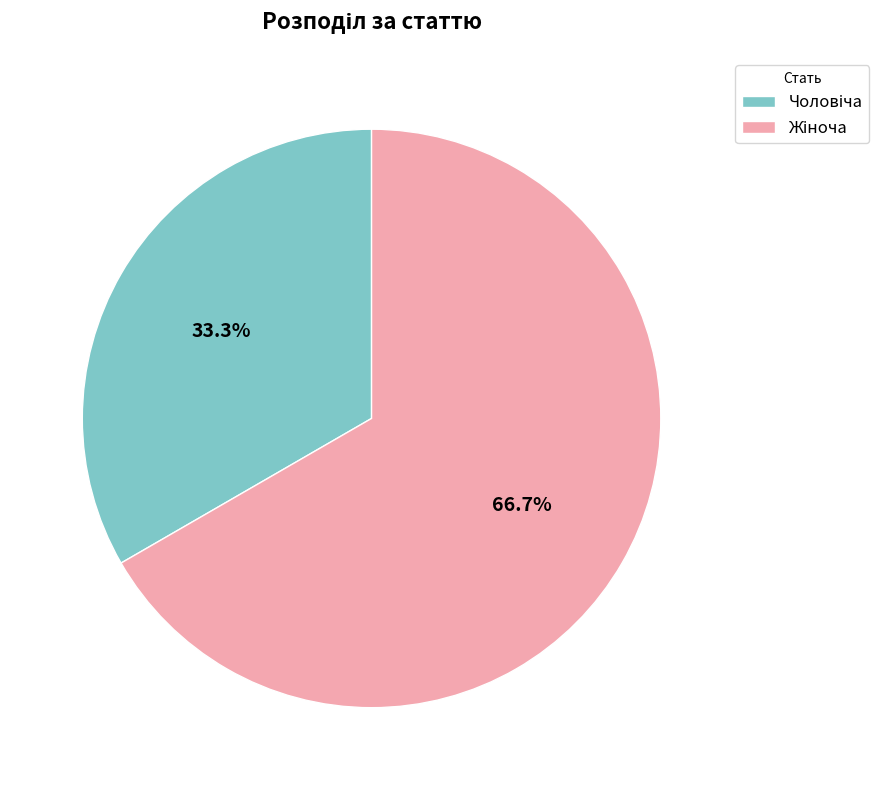

Is there any slice that represents more than half of the pie?

Yes